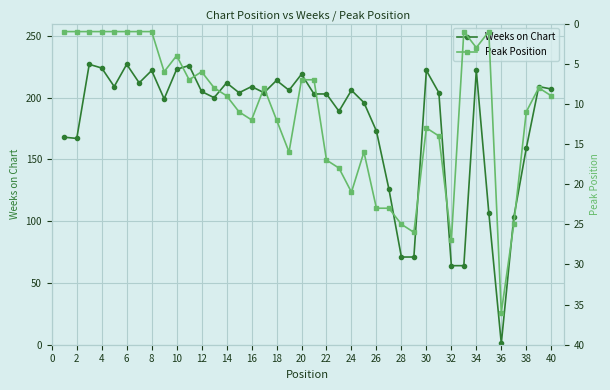

At which label does Weeks on Chart reach its minimum?

36